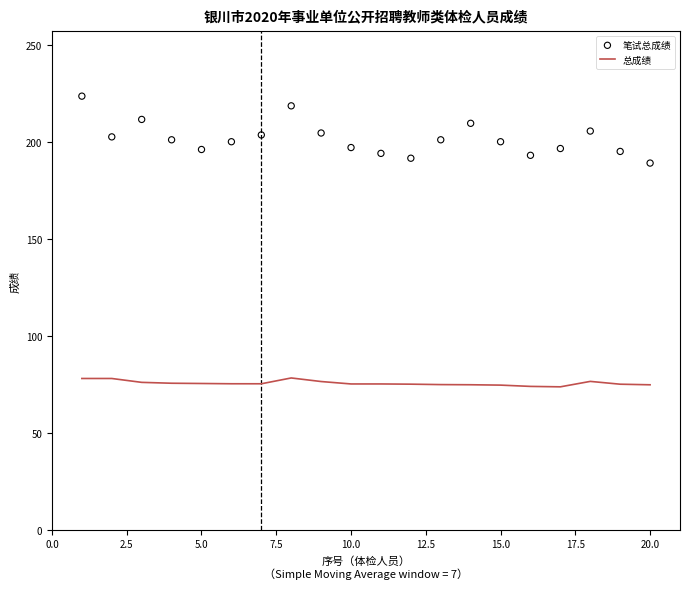

Which series has the largest total across all categories?

笔试总成绩